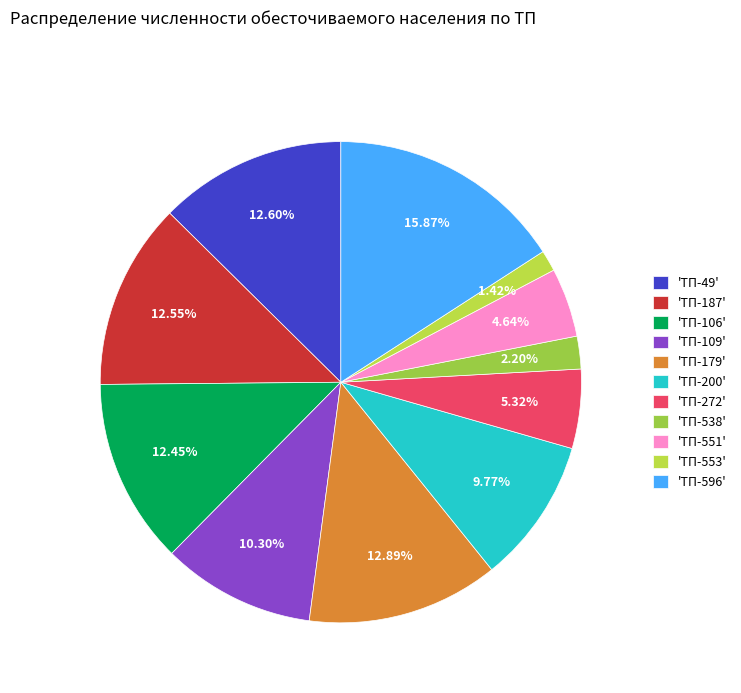

Does any single category account for the majority?

No